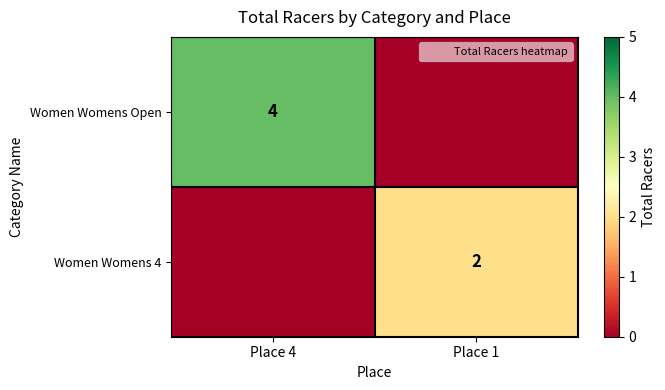

Is it true that Women Womens 4 equals 2 at Place 1?

True